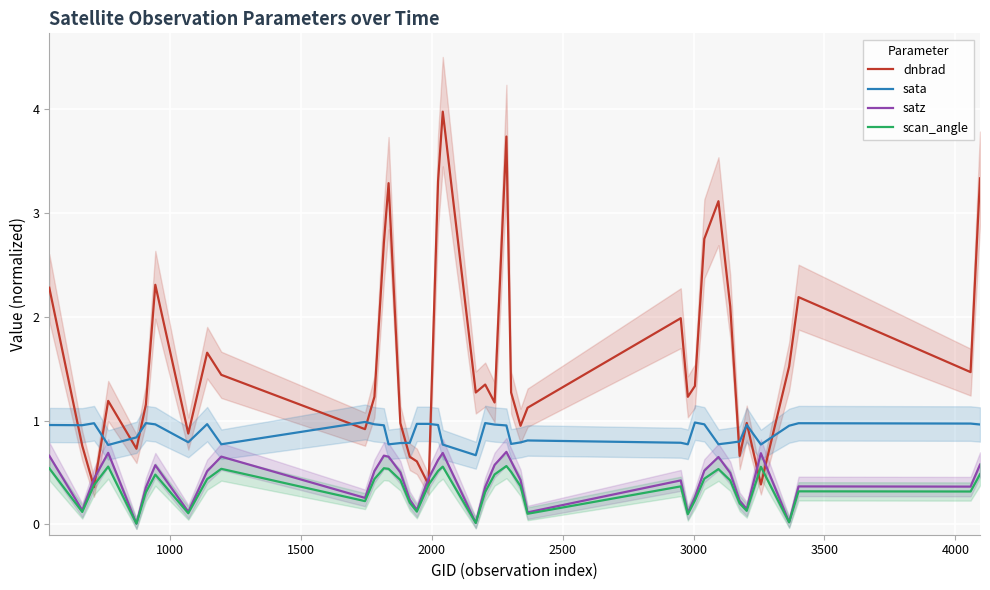

True or false: sata and scan_angle cross at least once.

False